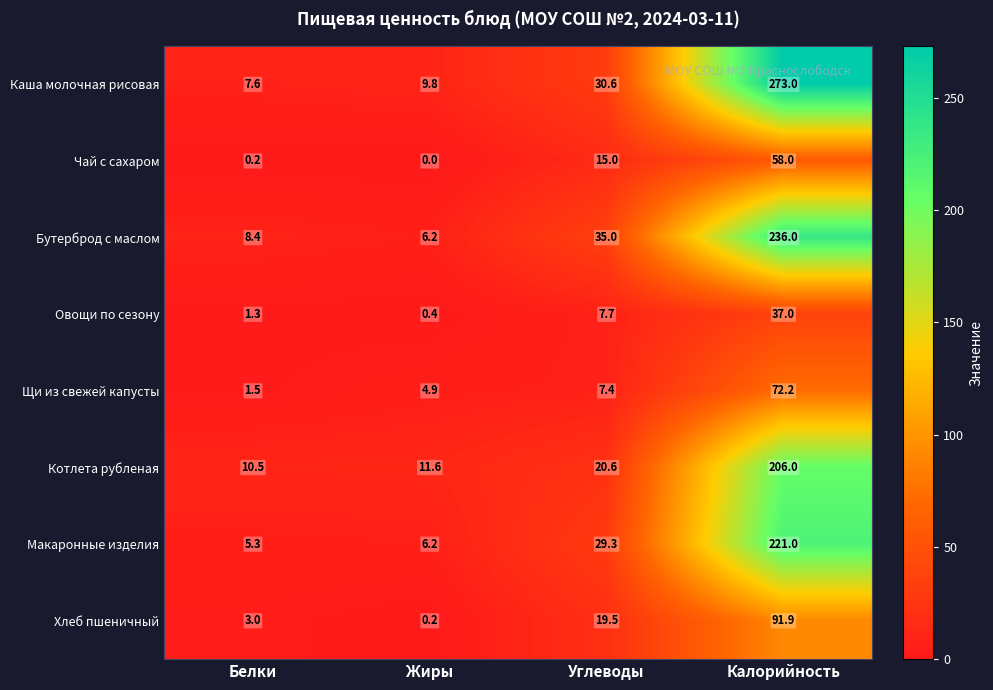

Which series has the largest total across all categories?

Каша молочная рисовая